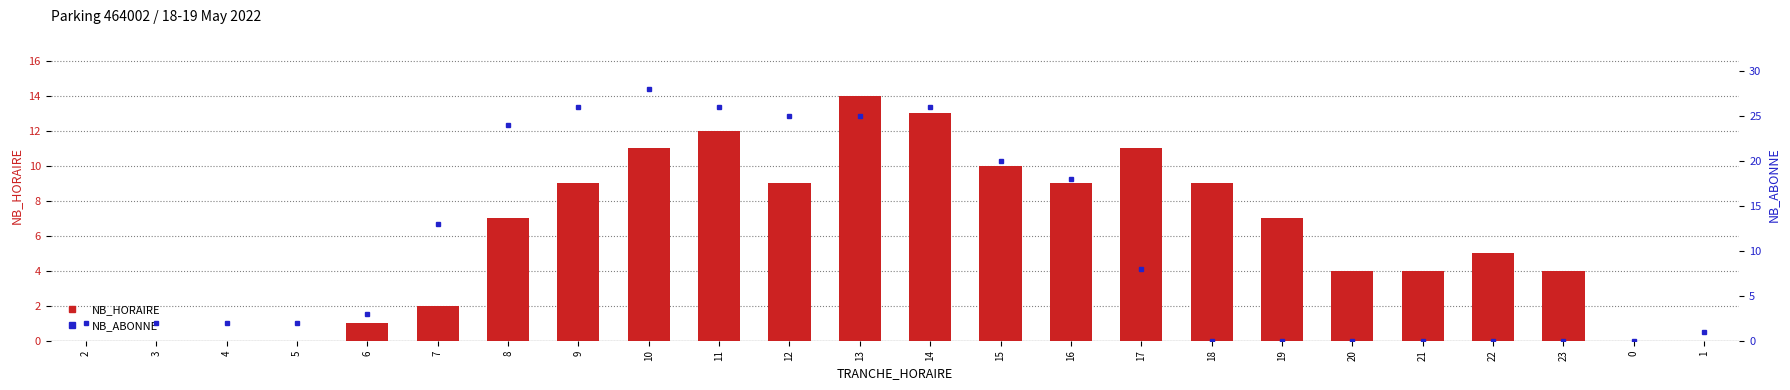

Is the value of NB_HORAIRE at 1 greater than the value of NB_ABONNE at 14?

No